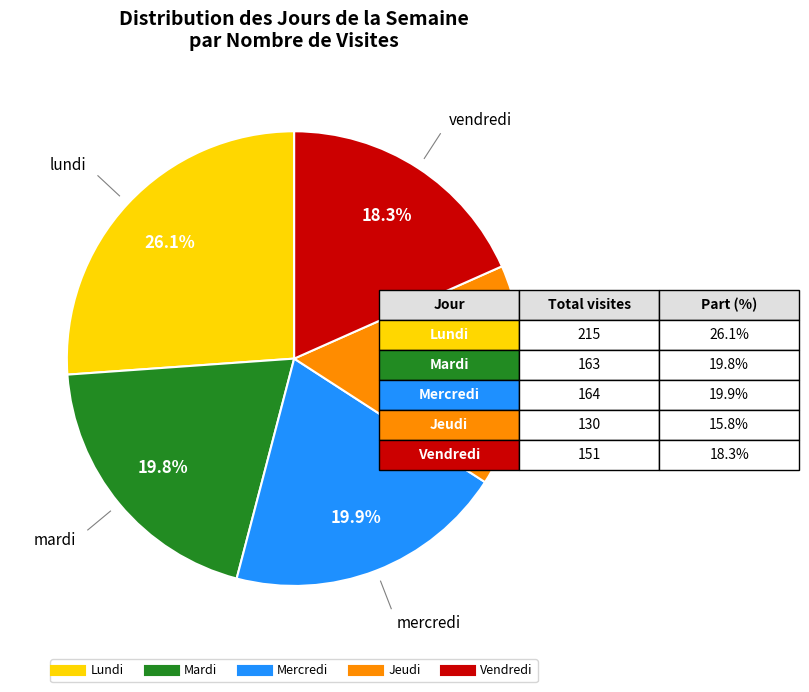

Is there any slice that represents more than half of the pie?

No